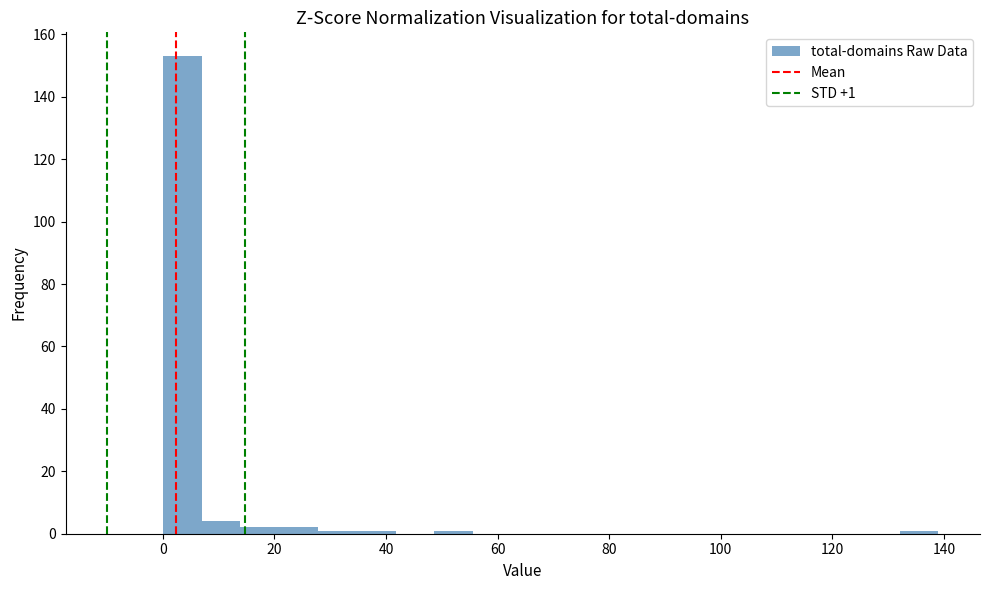

Read against the x-axis, roughly where is the centre of the tallest bar?

4